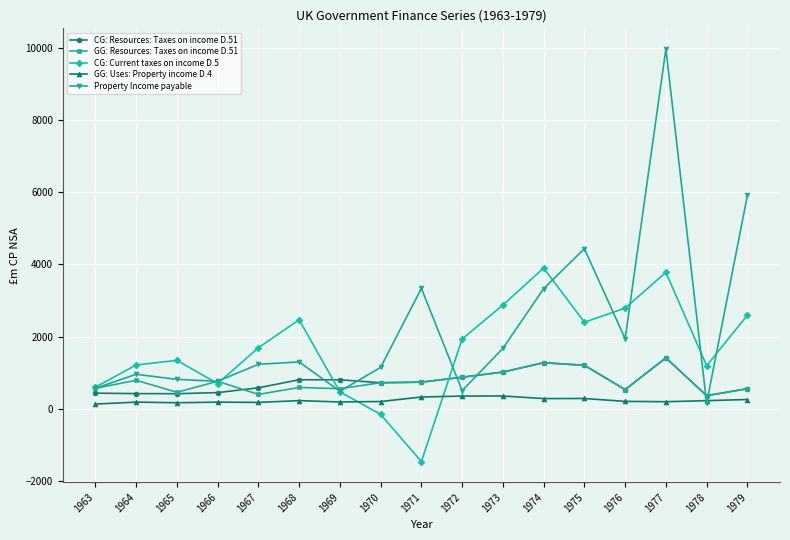

Which series has the largest total across all categories?

Property Income payable